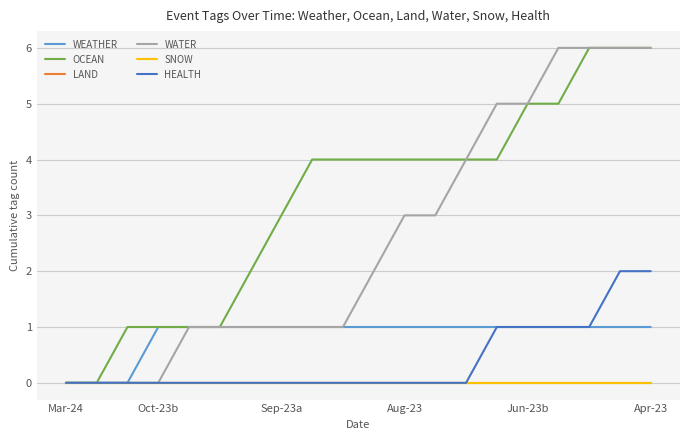

True or false: WATER and OCEAN intersect in this chart.

False